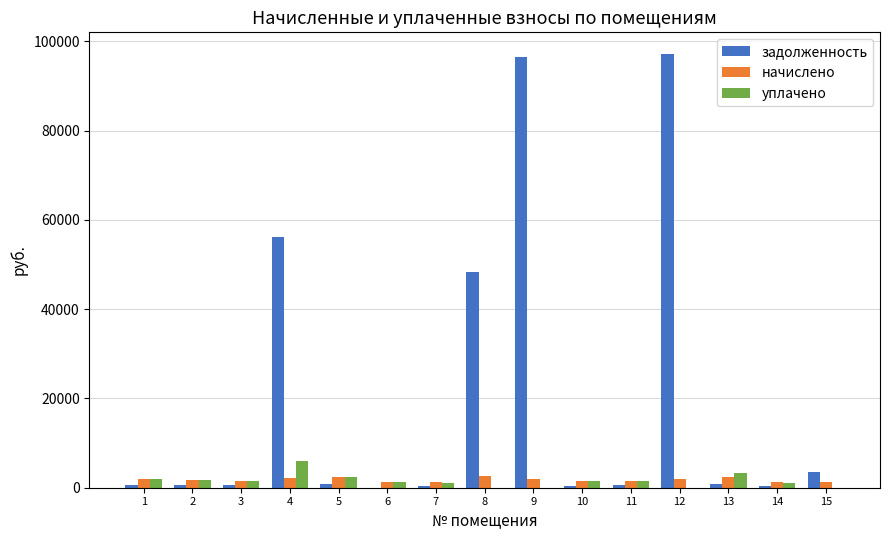

Which series changed the most between 2 and 4?

задолженность